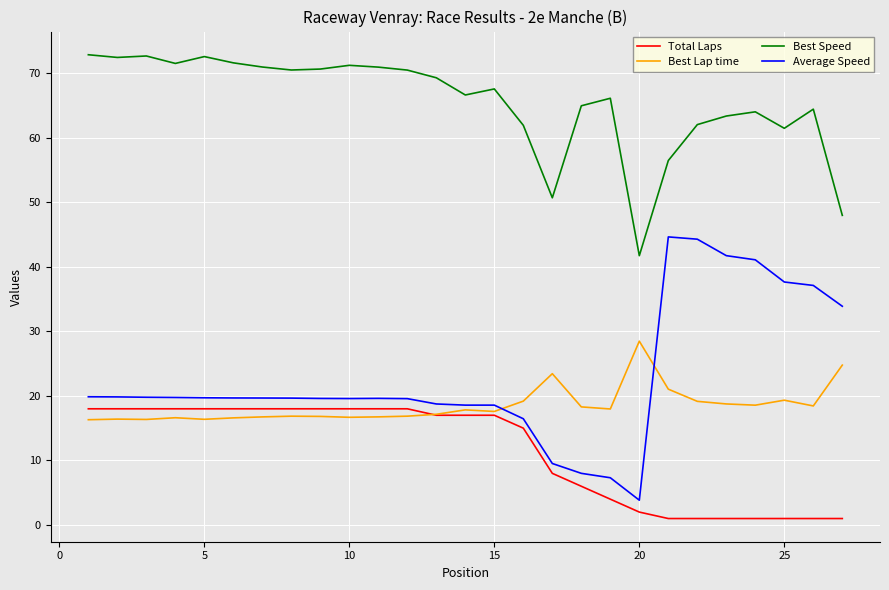

What is the average value of the Best Lap time series?

18.5